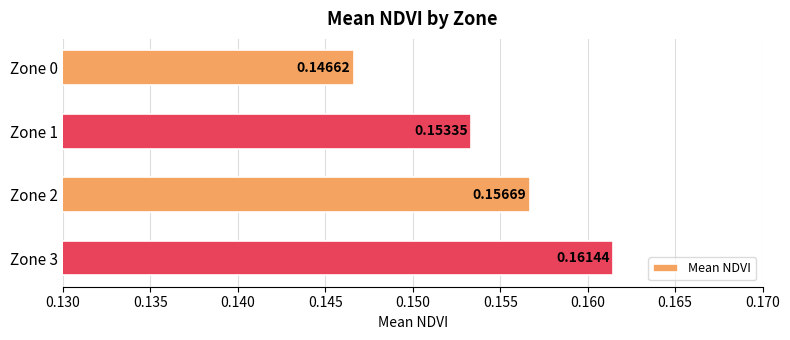

Which has a higher value, Zone 3 or Zone 2?

Zone 3